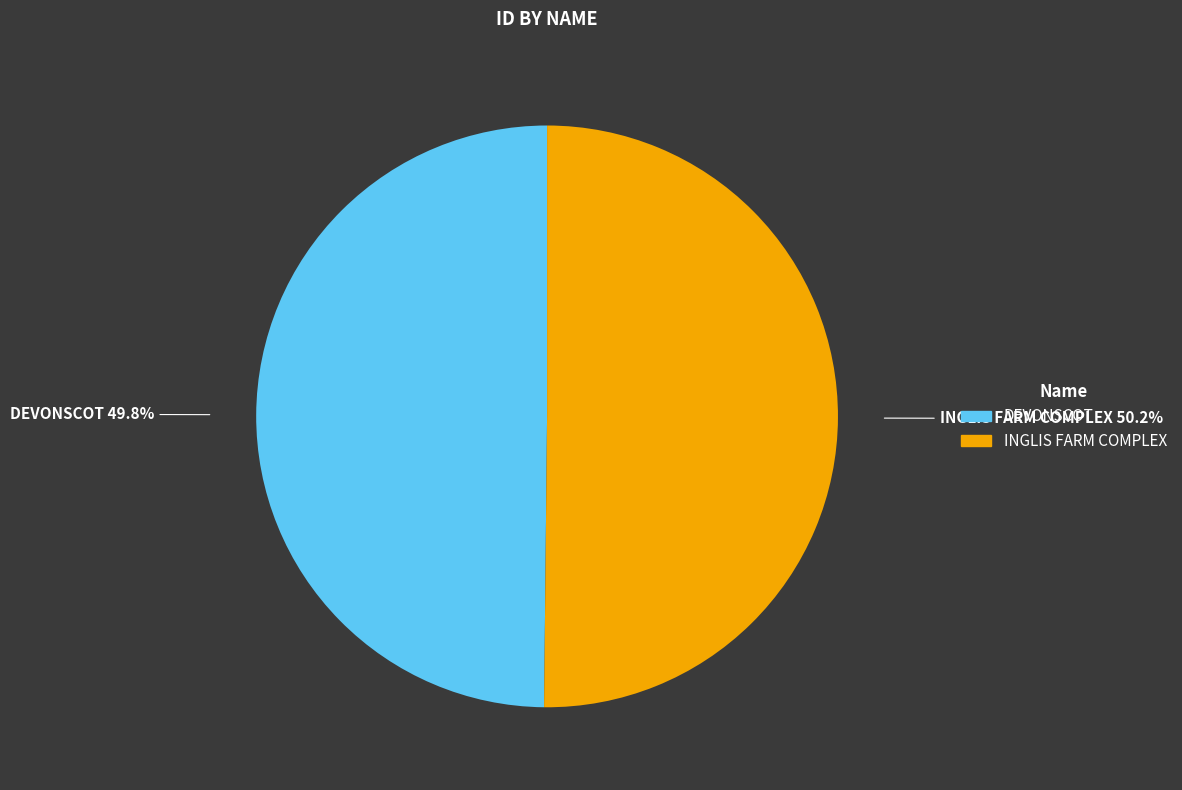

What is the ratio of the value at INGLIS FARM COMPLEX to the value at DEVONSCOT?

1.0